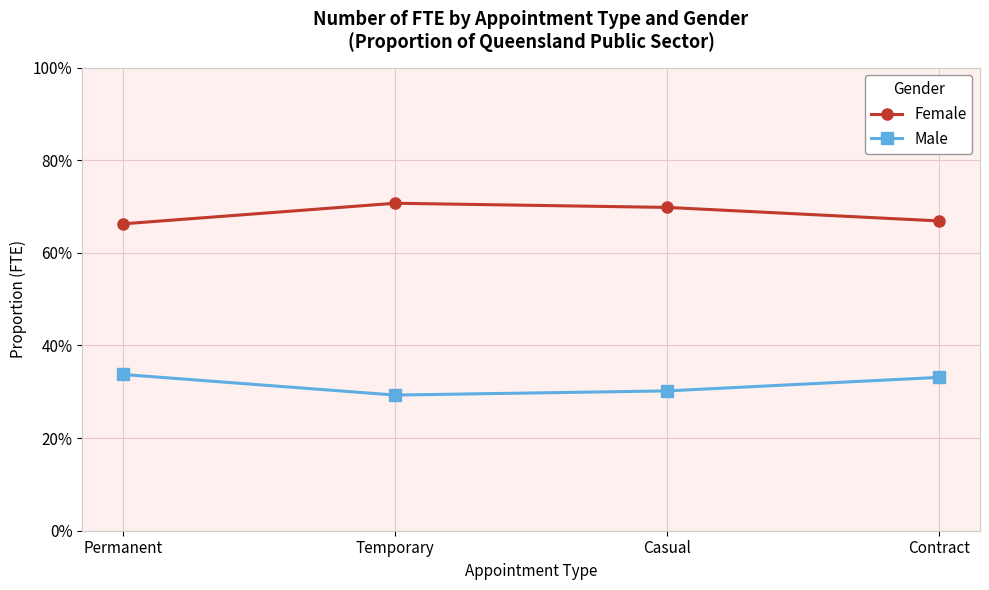

Where is Female nearest to the value 0?

Permanent